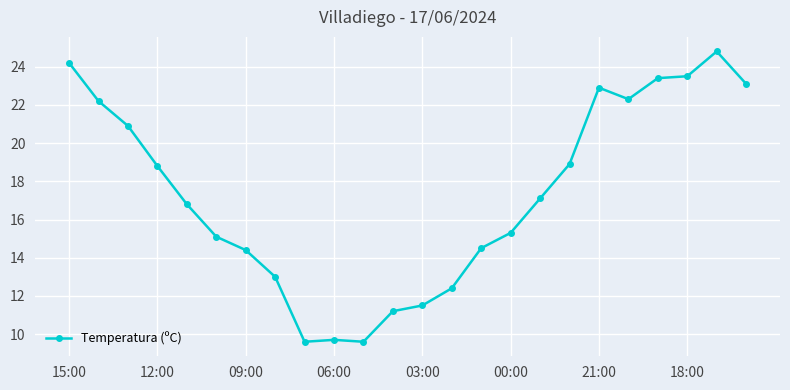

What is the smallest value displayed?

9.6